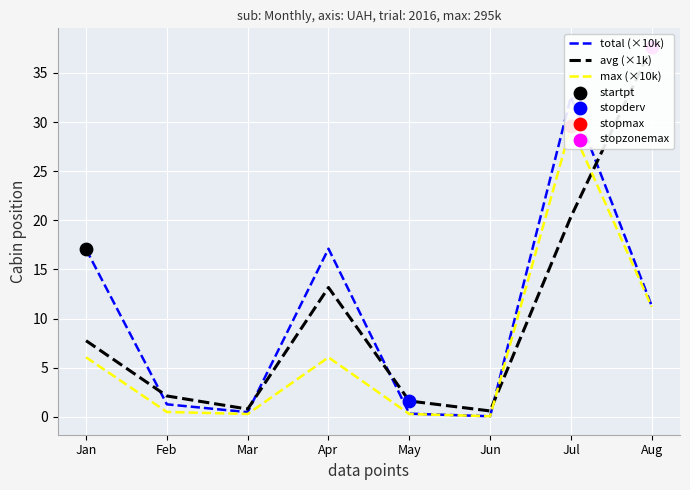

Is the value of max (×10k) at Jul greater than the value of avg (×1k) at May?

Yes